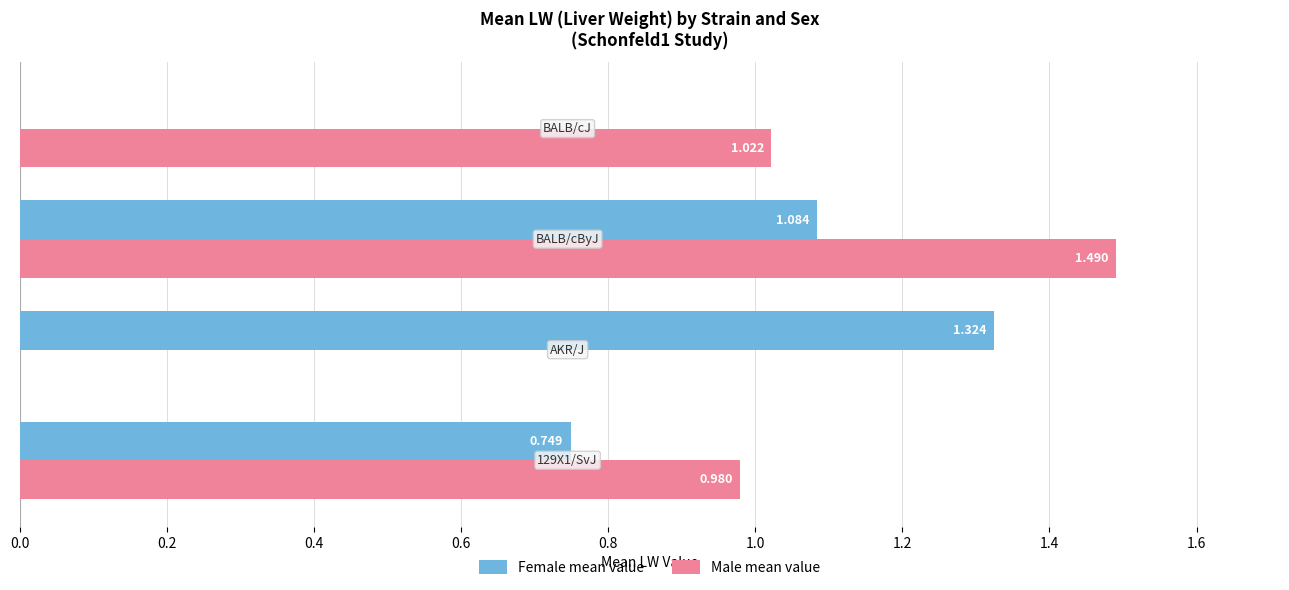

Count the number of categories in the chart.

3